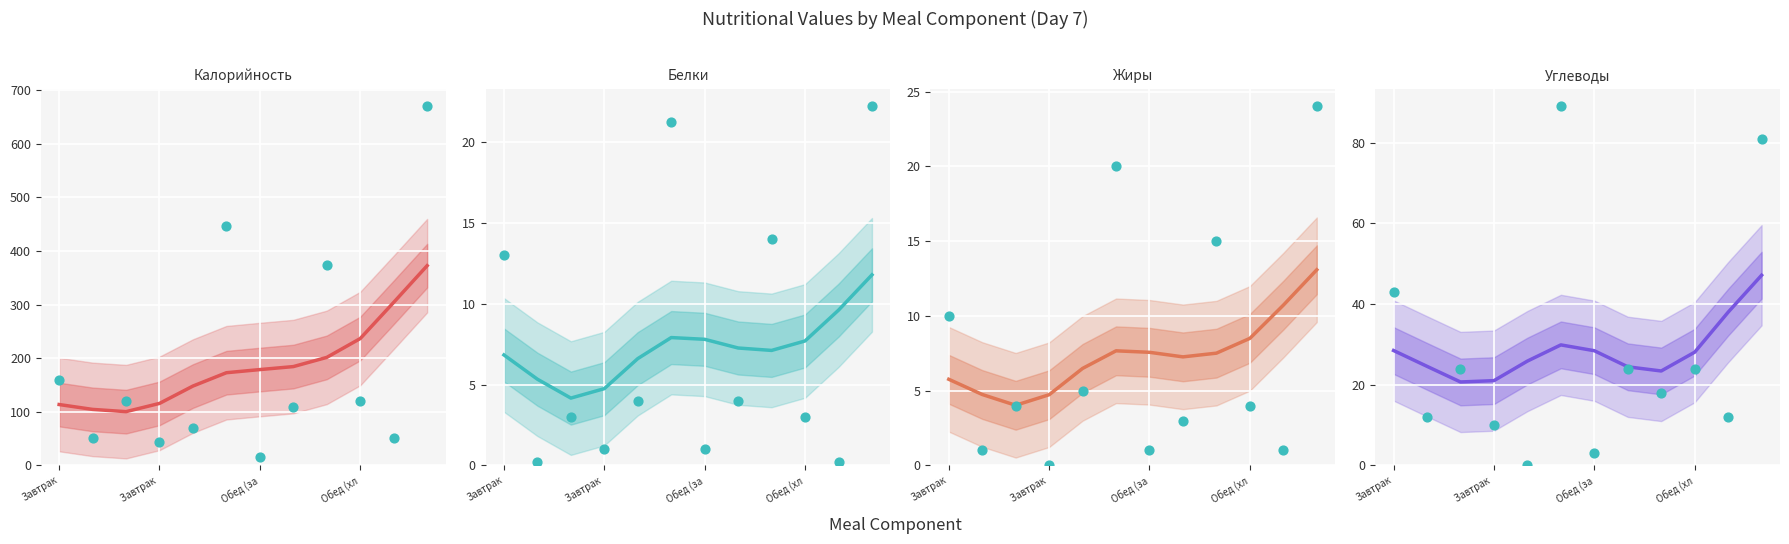

Which series reaches the minimum Y coordinate?

Жиры